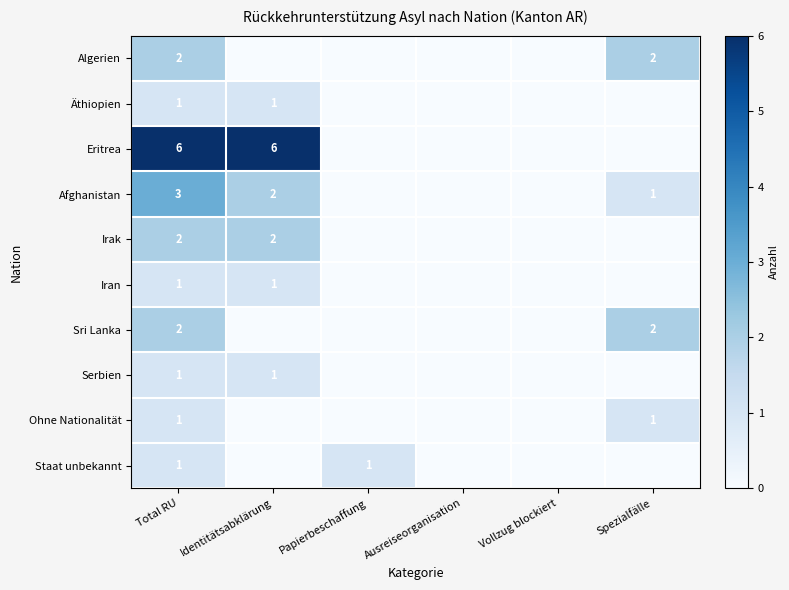

Between Identitätsabklärung and Vollzug blockiert, which is larger?

Identitätsabklärung